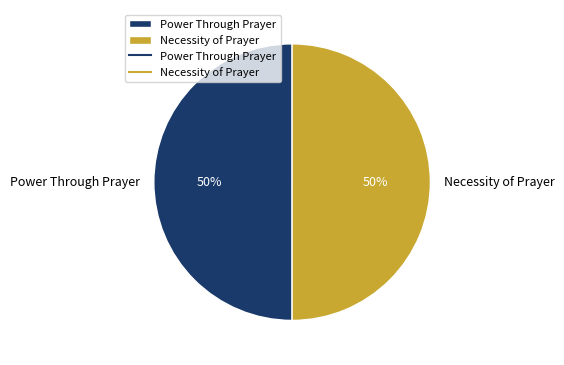

How many slices are in this pie chart?

2